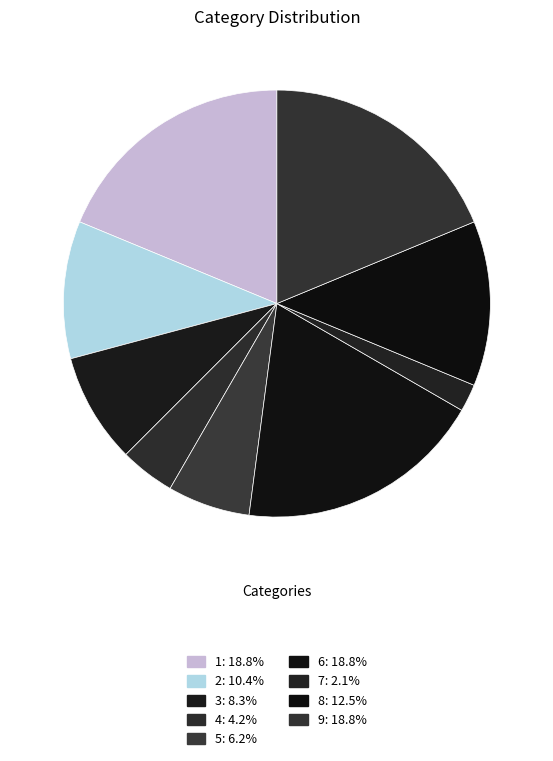

The 7 slice represents 9% of the pie. True or false?

False